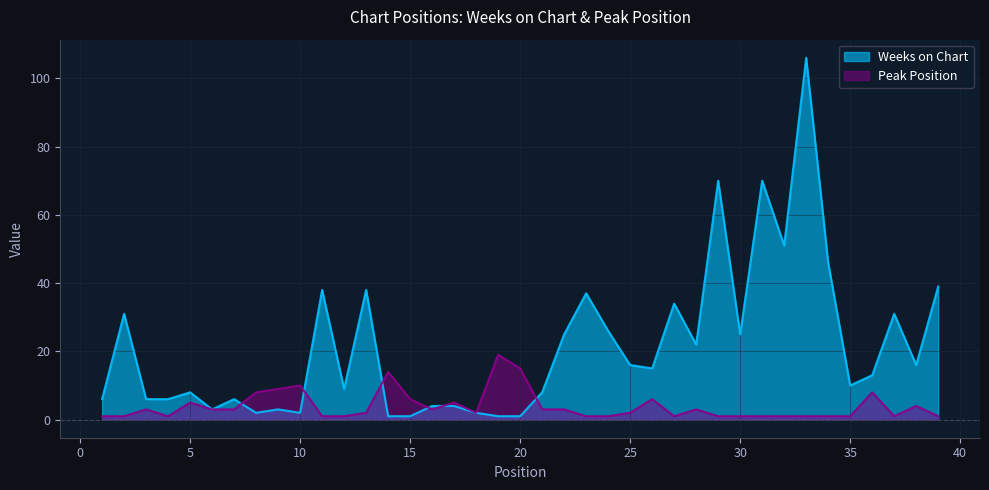

Reading left to right, extract all data points from this chart.

Weeks on Chart: 1=6	2=31	3=6	4=6	5=8	6=3	7=6	8=2	9=3	10=2	11=38	12=9	13=38	14=1	15=1	16=4	17=4	18=2	19=1	20=1	21=8	22=25	23=37	24=26	25=16	26=15	27=34	28=22	29=70	30=25	31=70	32=51	33=106	34=46	35=10	36=13	37=31	38=16	39=39
Peak Position: 1=1	2=1	3=3	4=1	5=5	6=3	7=3	8=8	9=9	10=10	11=1	12=1	13=2	14=14	15=6	16=3	17=5	18=2	19=19	20=15	21=3	22=3	23=1	24=1	25=2	26=6	27=1	28=3	29=1	30=1	31=1	32=1	33=1	34=1	35=1	36=8	37=1	38=4	39=1